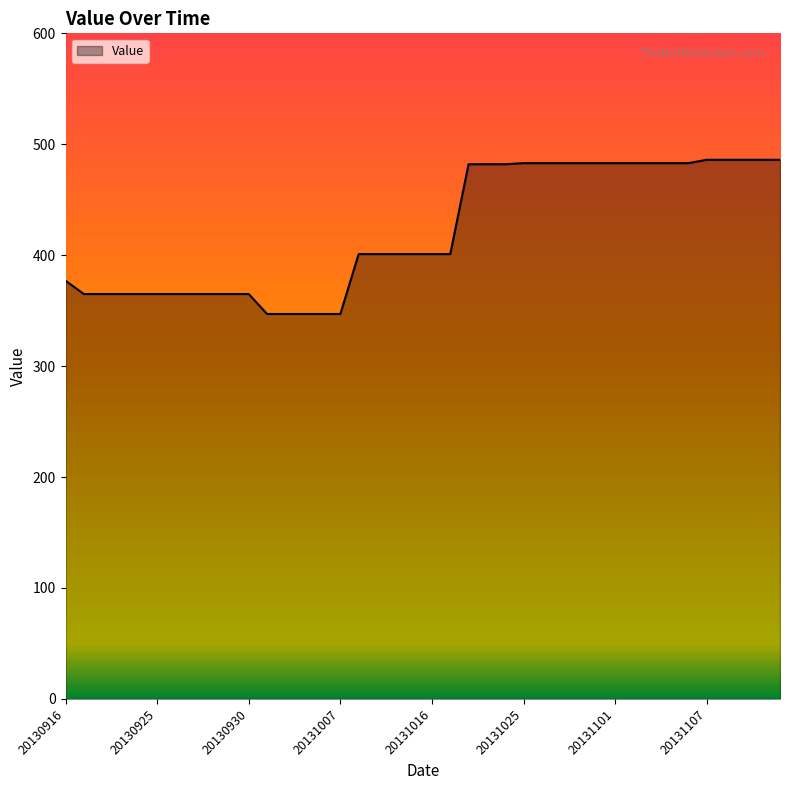

What is the difference between the maximum and minimum values?

139